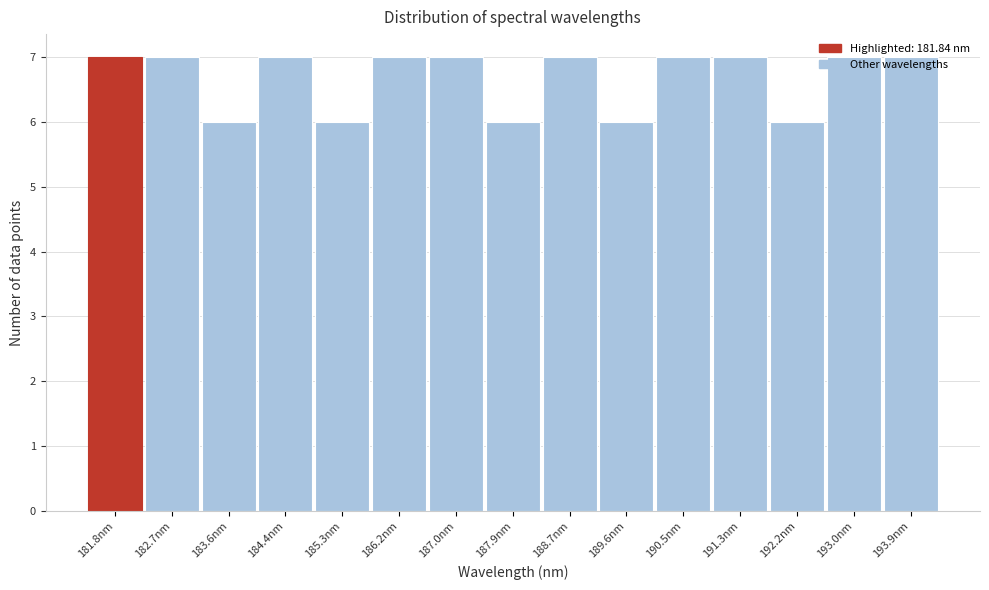

What is the greatest value displayed?

7